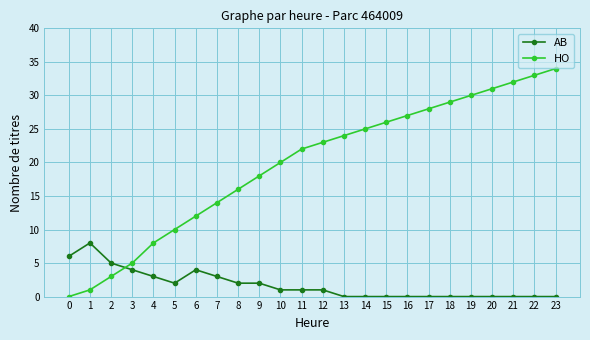

Is the value of AB at 21 greater than the value of HO at 5?

No